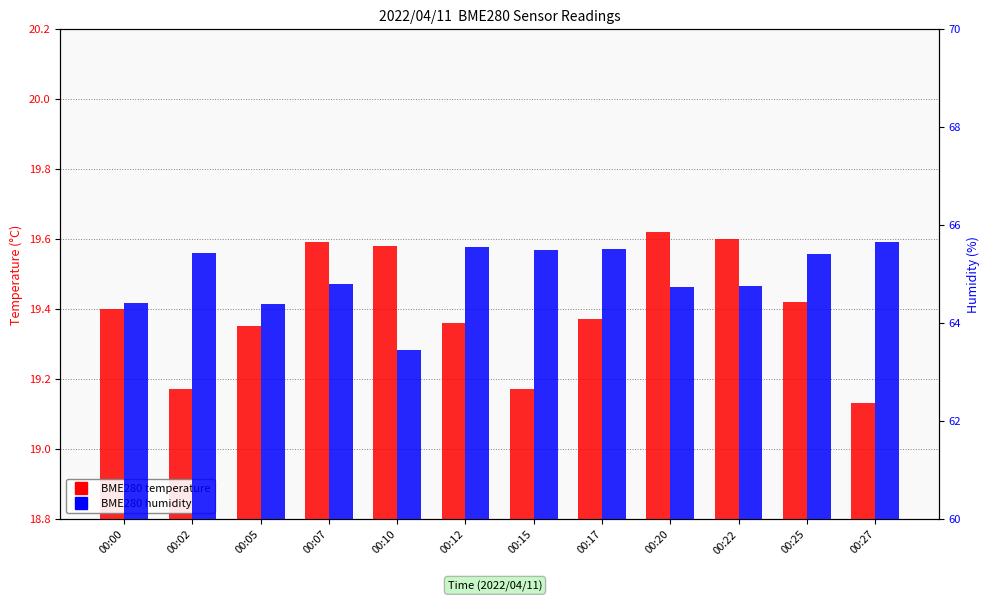

Reading right to left, extract all data points from this chart.

BME280 temperature: 19.1	19.4	19.6	19.6	19.4	19.2	19.4	19.6	19.6	19.4	19.2	19.4
BME280 humidity: 65.7	65.4	64.8	64.7	65.5	65.5	65.5	63.4	64.8	64.4	65.4	64.4